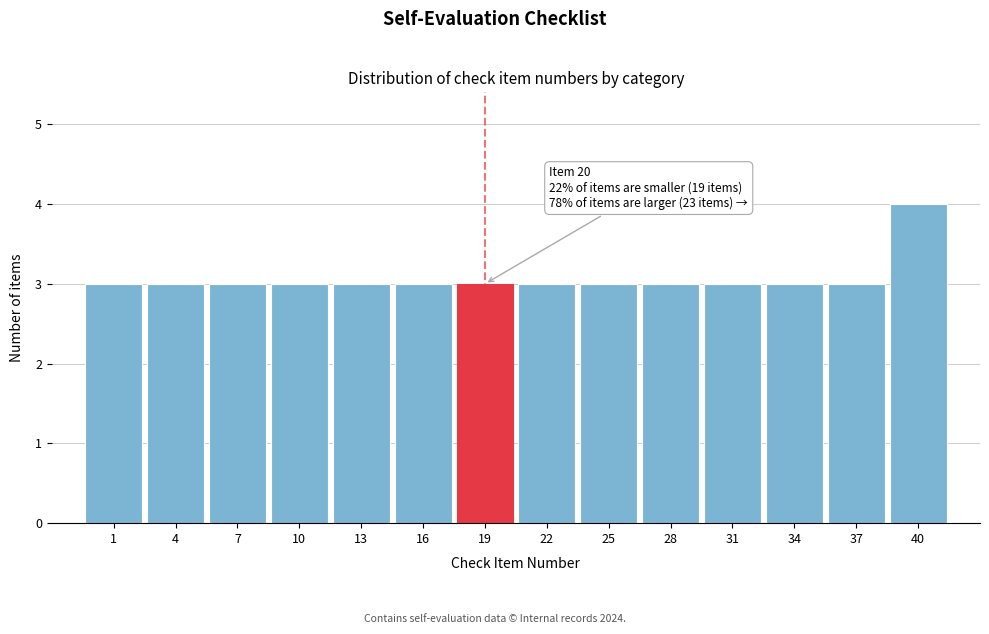

Reading left to right, what are all the values shown in this chart?

1=3	4=3	7=3	10=3	13=3	16=3	19=3	22=3	25=3	28=3	31=3	34=3	37=3	40=4